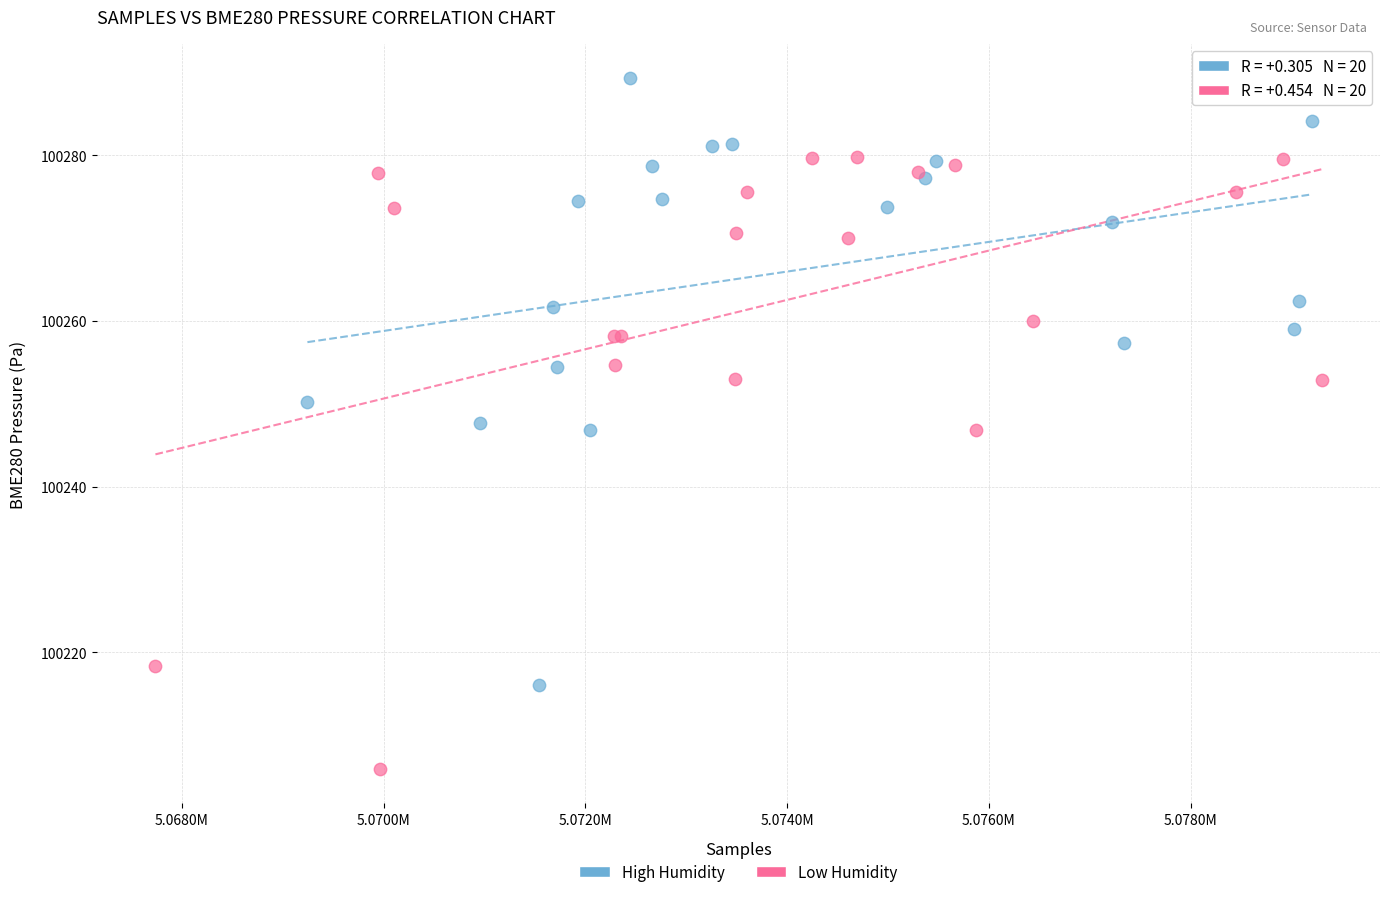

Which series contains the highest Y value?

High Humidity